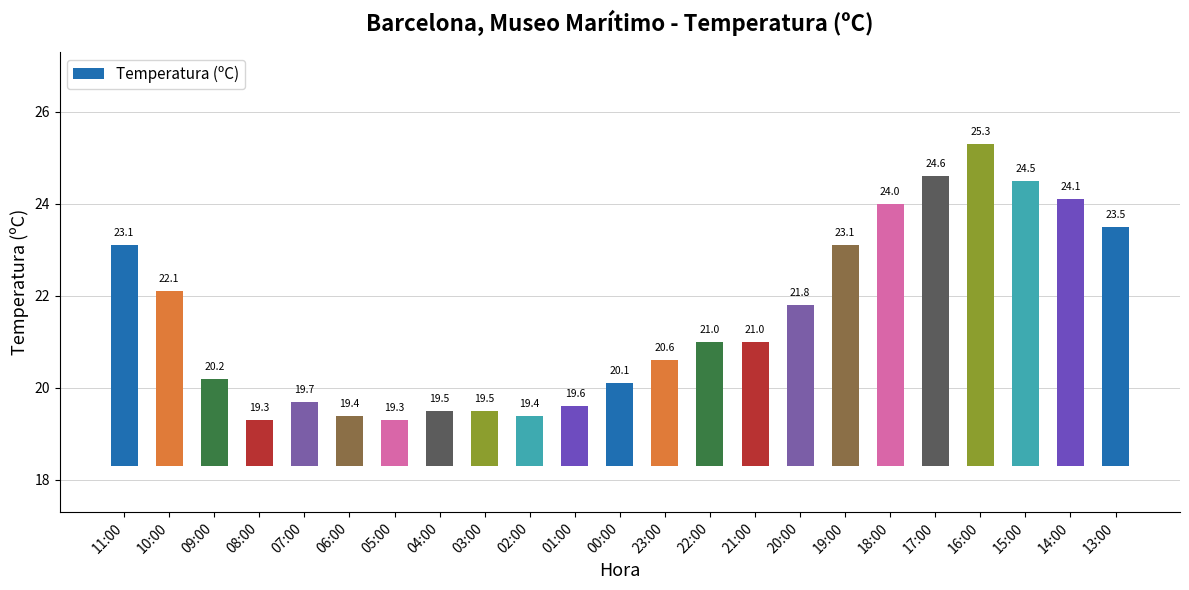

Rank the categories by value from lowest to highest.

08:00, 05:00, 06:00, 02:00, 04:00, 03:00, 01:00, 07:00, 00:00, 09:00, 23:00, 22:00, 21:00, 20:00, 10:00, 11:00, 19:00, 13:00, 18:00, 14:00, 15:00, 17:00, 16:00